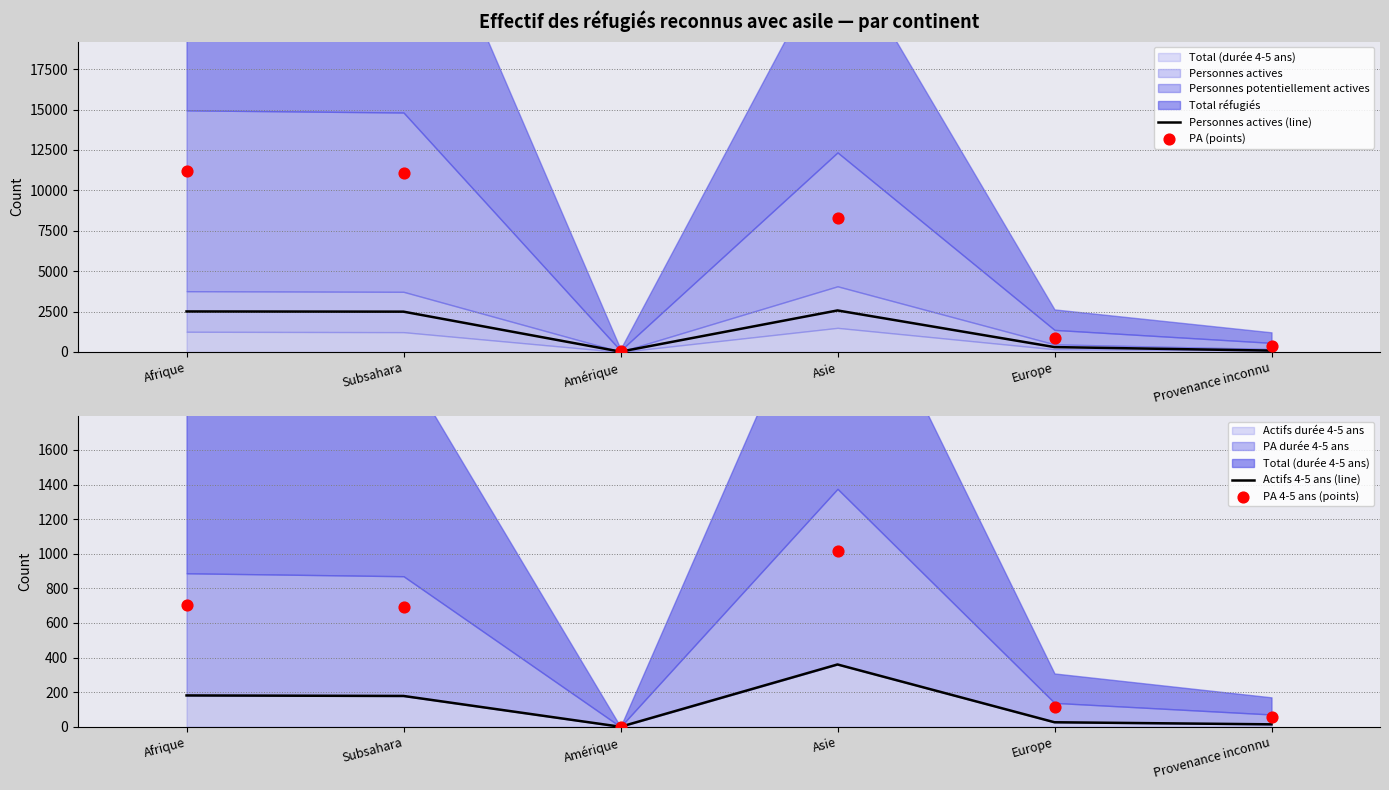

Is the value of Actifs 4-5 ans (line) at Asie greater than the value of PA (points) at Afrique?

No